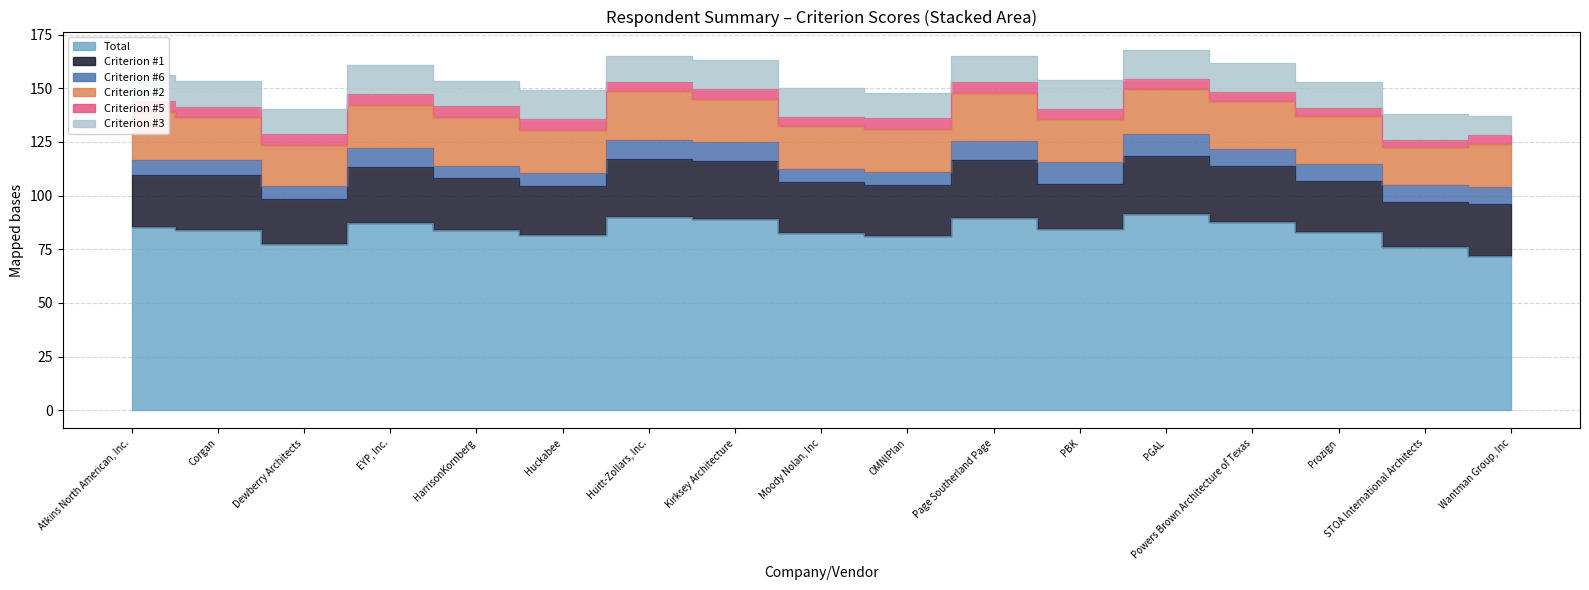

How many Criterion #6 values are between 6 and 9?

15